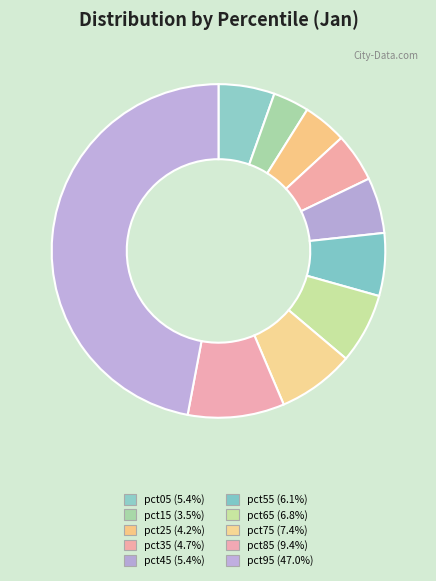

Count the number of slices in the pie.

10